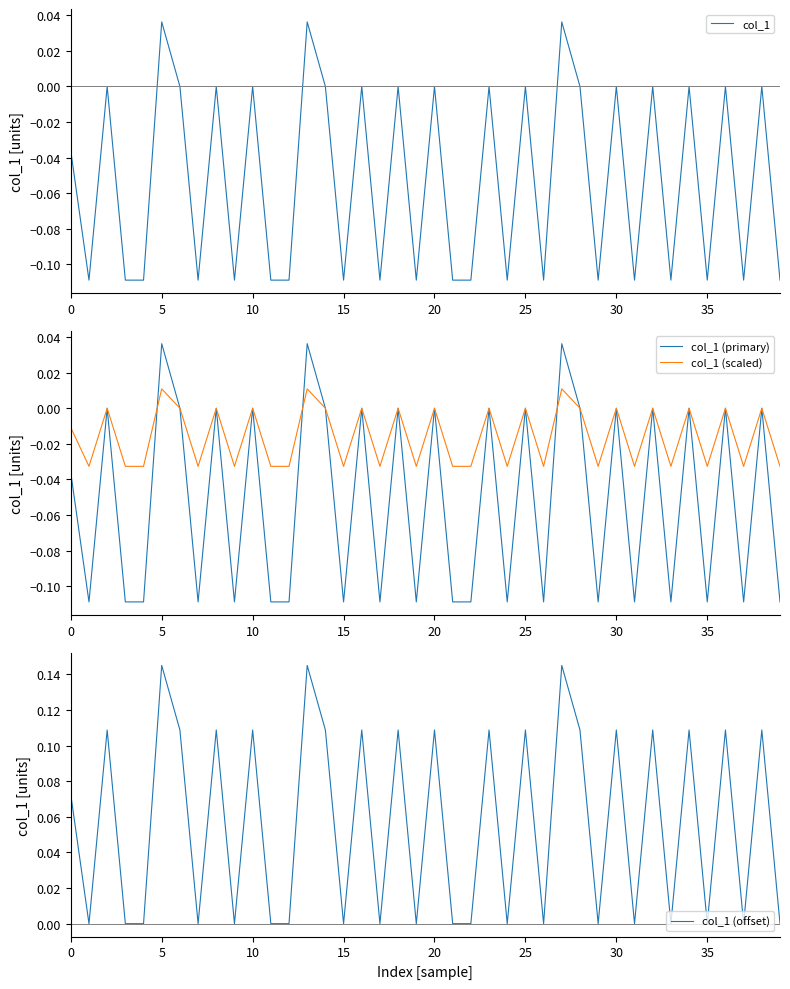

True or false: col_1 (primary) and col_1 cross at least once.

False